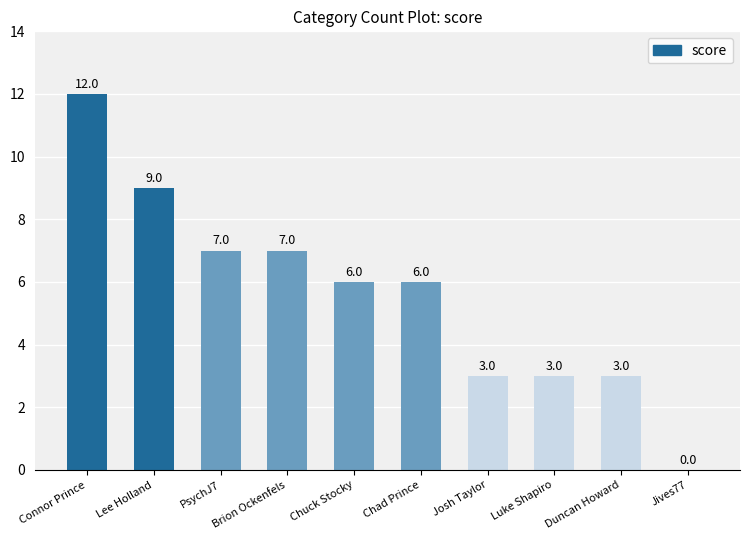

Which has a higher value, Luke Shapiro or Chuck Stocky?

Chuck Stocky